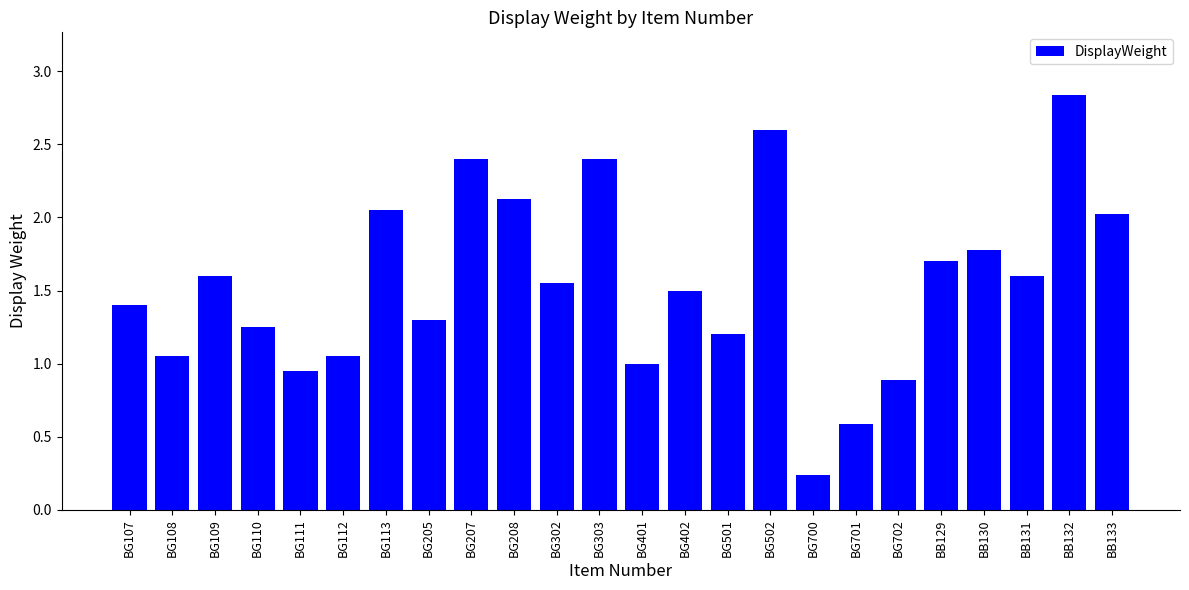

Which category has the lowest value across all series?

BG700